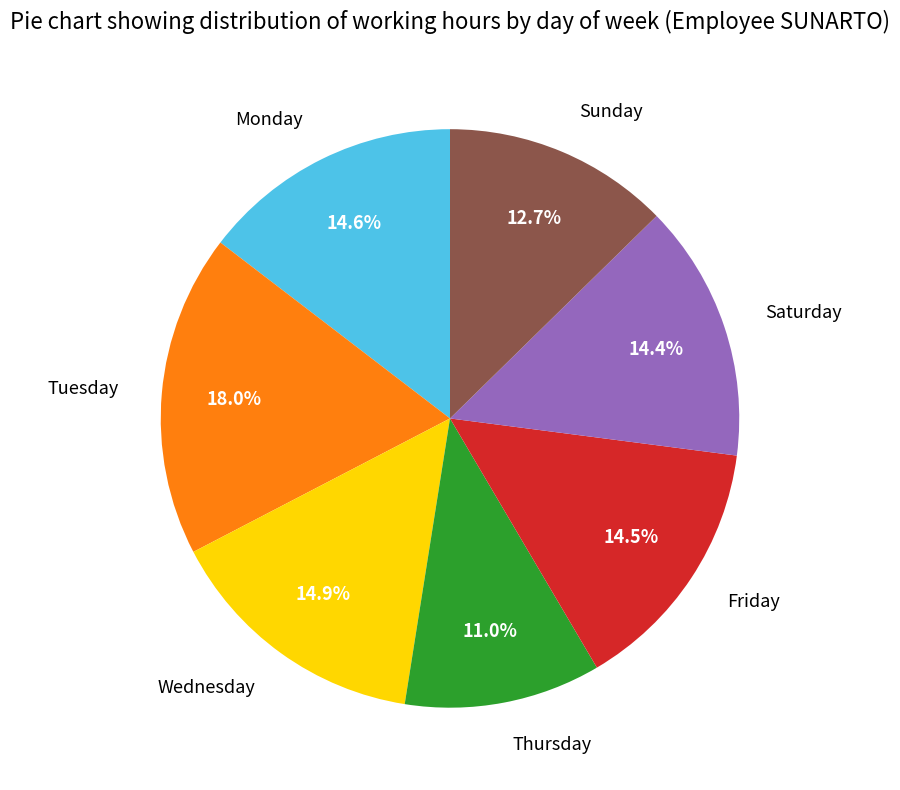

Is there any slice that represents more than half of the pie?

No